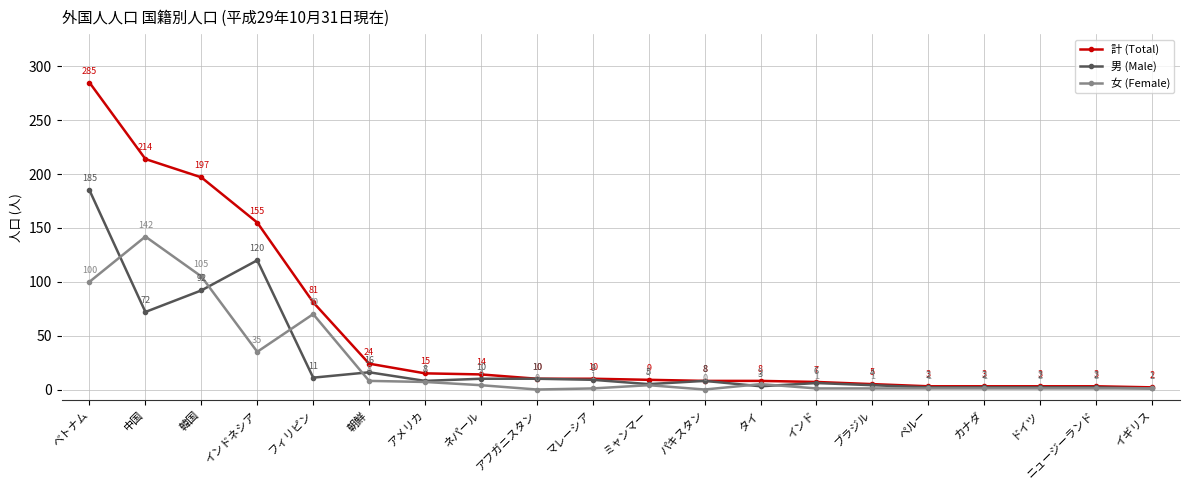

What are all the series names shown in the legend?

計 (Total), 男 (Male), 女 (Female)